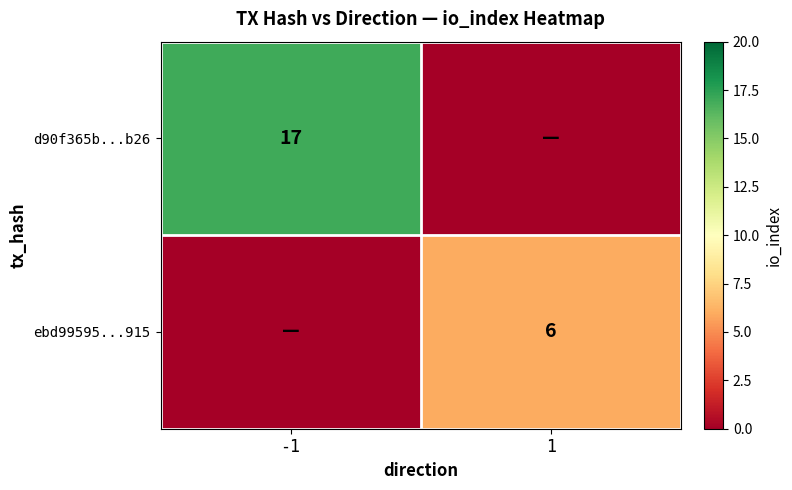

The d90f365b...b26 series shows 6 at -1. True or false?

False